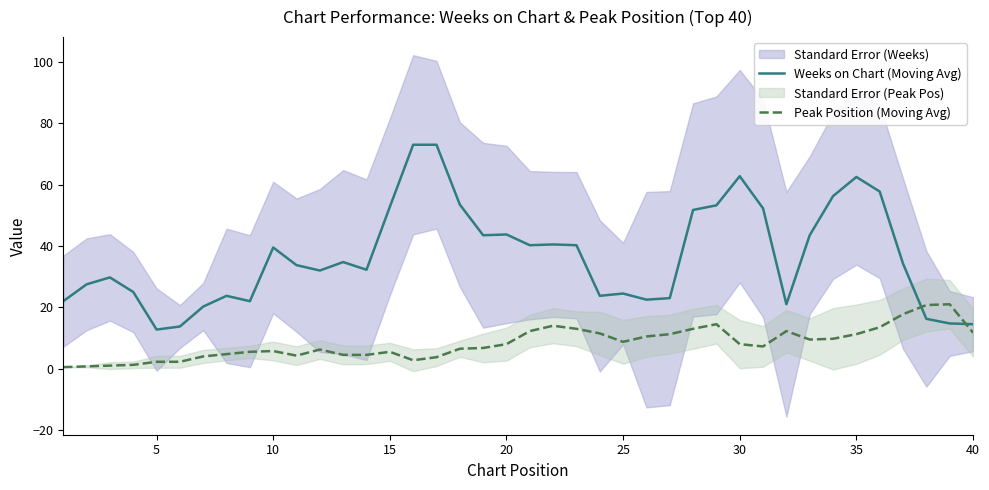

True or false: Peak Position (Moving Avg) has a value of 5.5 at 15.

True